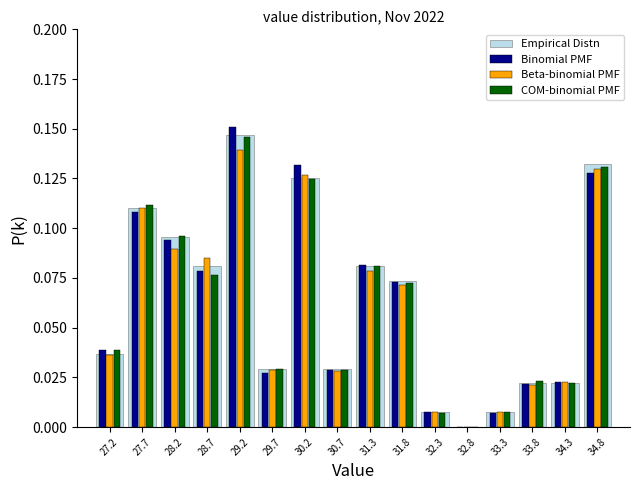

Reading left to right, list every range on the x-axis with the height of the bar of each series over it. Neither the bar edges nor the heights are printed on the chart, so give them approximately, as read against the axes.

26.9 to 27.4: Empirical Distn=0.035	Binomial PMF=0.040	Beta-binomial PMF=0.035	COM-binomial PMF=0.040
27.4 to 27.9: Empirical Distn=0.110	Binomial PMF=0.110	Beta-binomial PMF=0.110	COM-binomial PMF=0.110
27.9 to 28.4: Empirical Distn=0.095	Binomial PMF=0.095	Beta-binomial PMF=0.090	COM-binomial PMF=0.095
28.4 to 29.0: Empirical Distn=0.080	Binomial PMF=0.080	Beta-binomial PMF=0.085	COM-binomial PMF=0.075
29.0 to 29.5: Empirical Distn=0.145	Binomial PMF=0.150	Beta-binomial PMF=0.140	COM-binomial PMF=0.145
29.5 to 30.0: Empirical Distn=0.030	Binomial PMF=0.025	Beta-binomial PMF=0.030	COM-binomial PMF=0.030
30.0 to 30.5: Empirical Distn=0.125	Binomial PMF=0.130	Beta-binomial PMF=0.125	COM-binomial PMF=0.125
30.5 to 31.0: Empirical Distn=0.030	Binomial PMF=0.030	Beta-binomial PMF=0.030	COM-binomial PMF=0.030
31.0 to 31.5: Empirical Distn=0.080	Binomial PMF=0.080	Beta-binomial PMF=0.080	COM-binomial PMF=0.080
31.5 to 32.0: Empirical Distn=0.075	Binomial PMF=0.075	Beta-binomial PMF=0.070	COM-binomial PMF=0.070
32.0 to 32.5: Empirical Distn=0.005	Binomial PMF=0.010	Beta-binomial PMF=0.005	COM-binomial PMF=0.005
32.5 to 33.1: Empirical Distn=0	Binomial PMF=0	Beta-binomial PMF=0	COM-binomial PMF=0
33.1 to 33.6: Empirical Distn=0.005	Binomial PMF=0.005	Beta-binomial PMF=0.005	COM-binomial PMF=0.010
33.6 to 34.1: Empirical Distn=0.020	Binomial PMF=0.020	Beta-binomial PMF=0.020	COM-binomial PMF=0.025
34.1 to 34.6: Empirical Distn=0.020	Binomial PMF=0.025	Beta-binomial PMF=0.020	COM-binomial PMF=0.020
34.6 to 35.1: Empirical Distn=0.130	Binomial PMF=0.130	Beta-binomial PMF=0.130	COM-binomial PMF=0.130